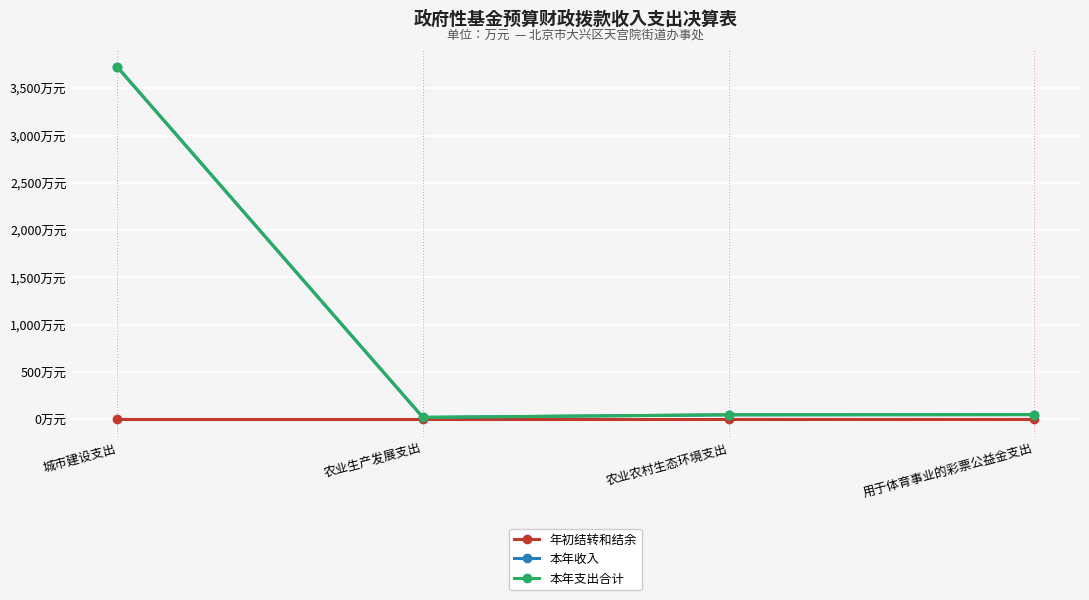

Does the chart have visible grid lines?

Yes